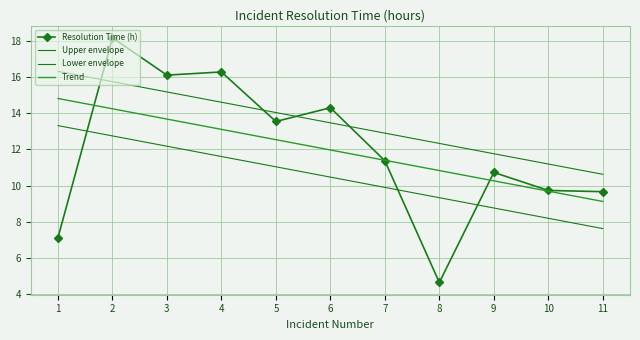

What are all the series names shown in the legend?

Resolution Time (h), Upper envelope, Lower envelope, Trend